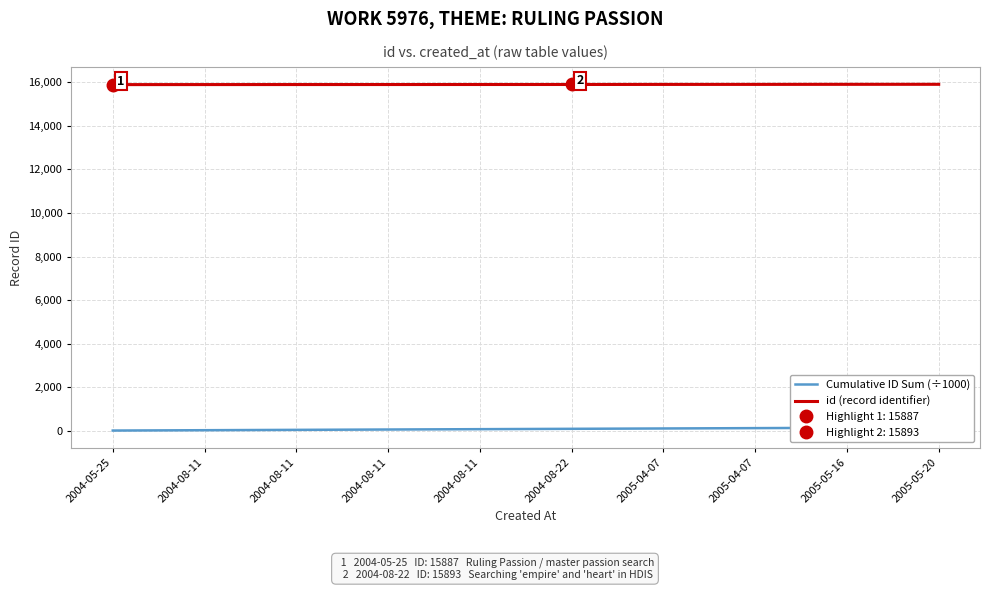

Which series changed the most between 2005-04-07 and 2005-05-20?

Cumulative ID Sum (÷1000)